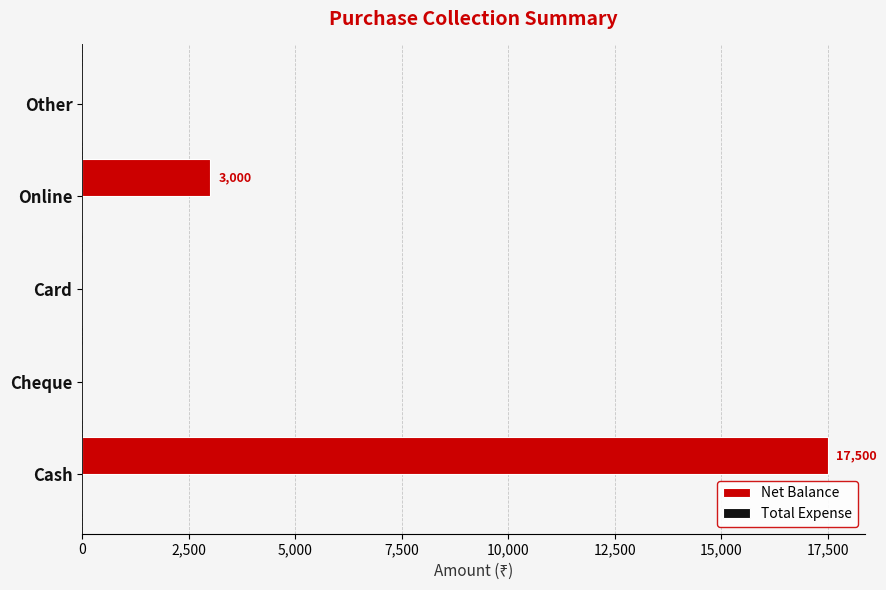

What is the change in value from Online to Other?

-3000